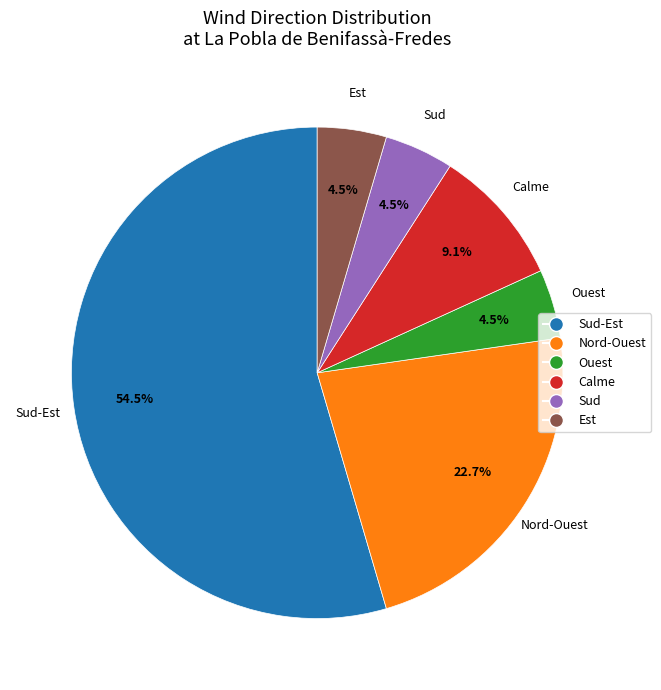

Does any single category account for the majority?

Yes